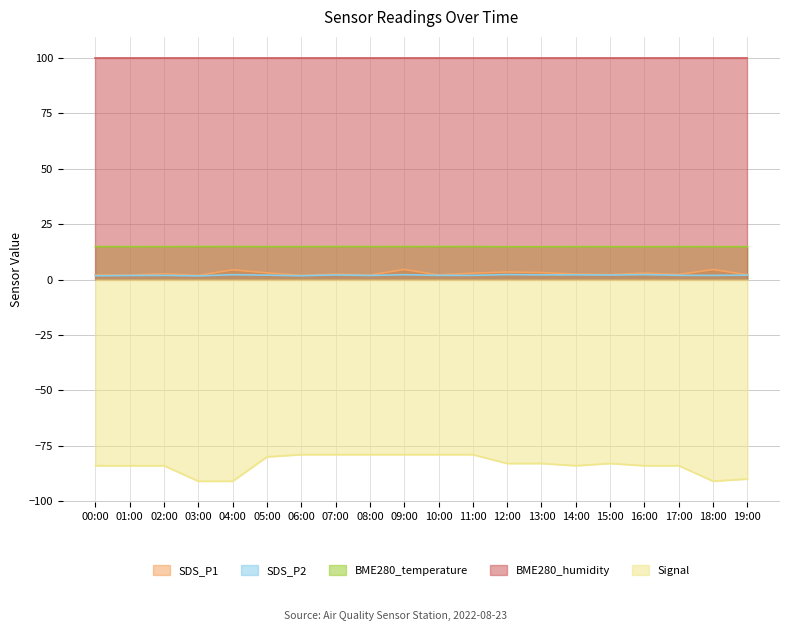

In BME280_temperature, how many points are lower than both neighbors (excluding endpoints)?

4